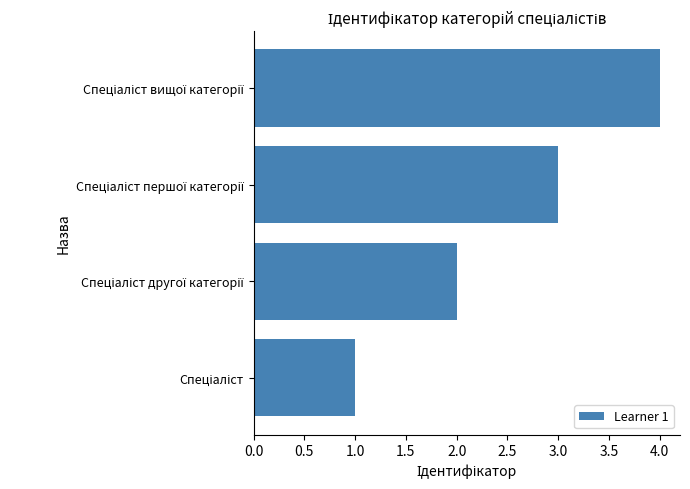

What is the greatest value displayed?

4